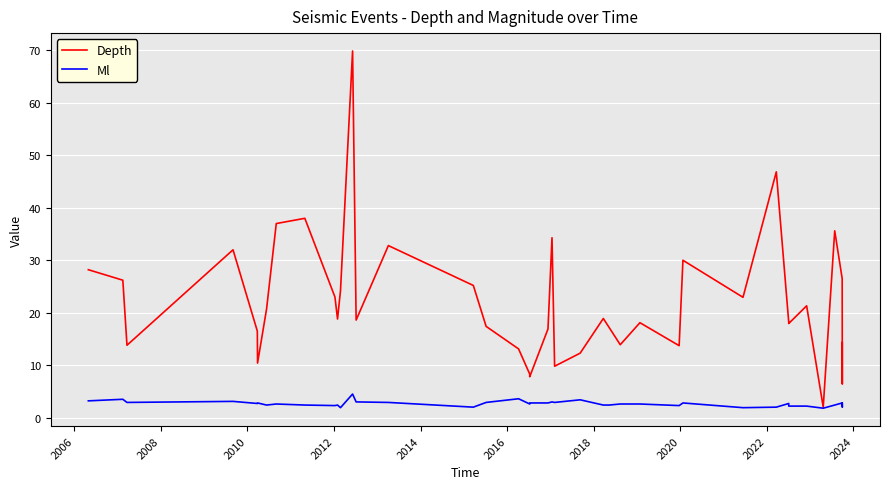

Rank the series by their maximum value, from lowest to highest.

Ml, Depth